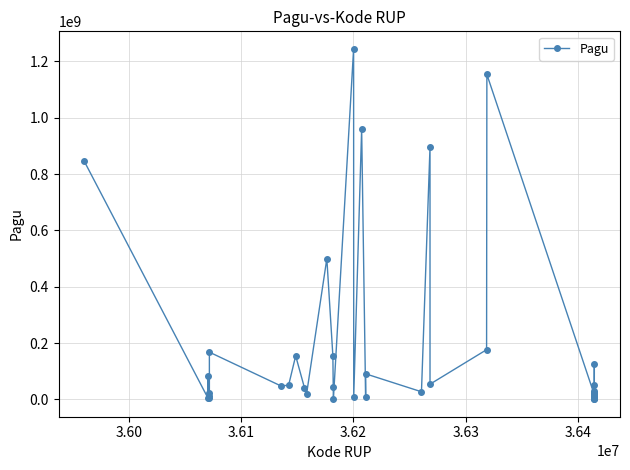

What is the sum of all values?

7107572031